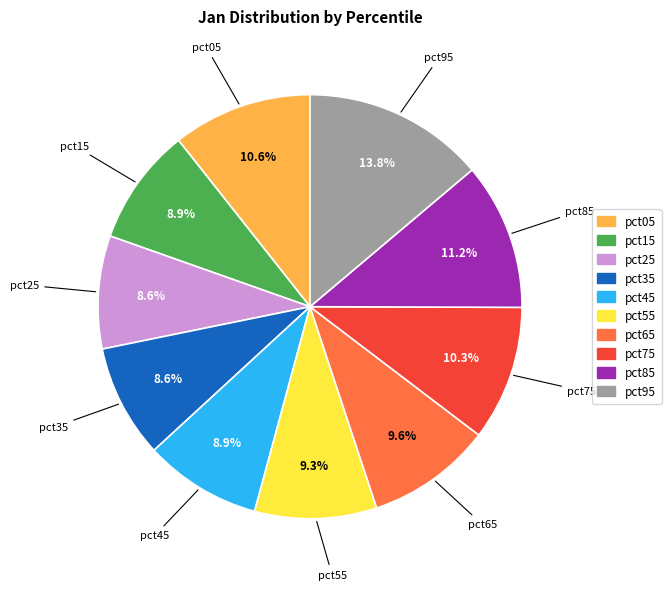

Is it true that pct15 is 9% of the pie?

True